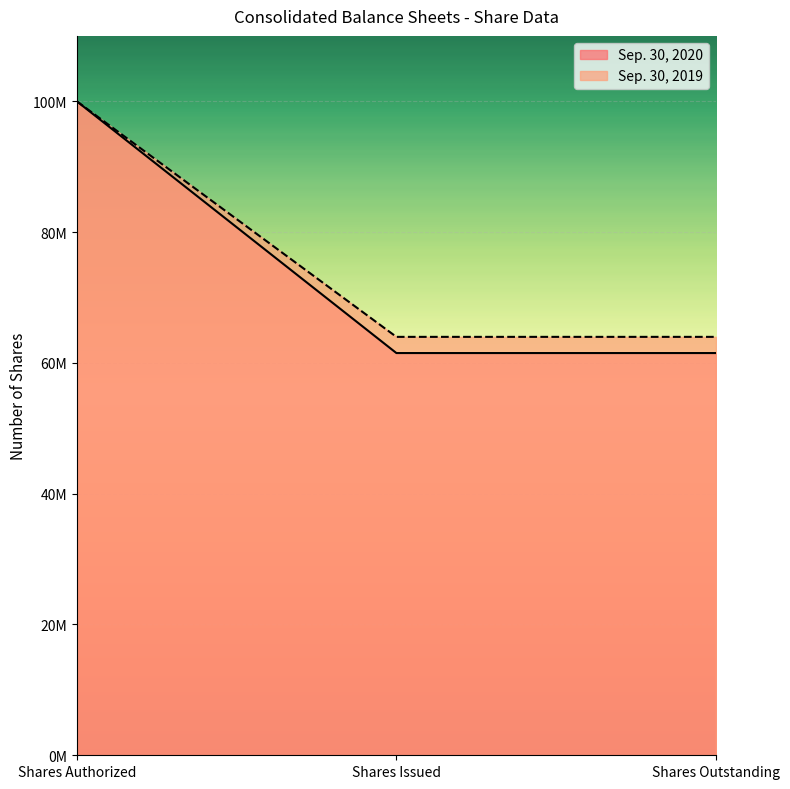

At which category is the sum across all series the highest?

Shares Authorized